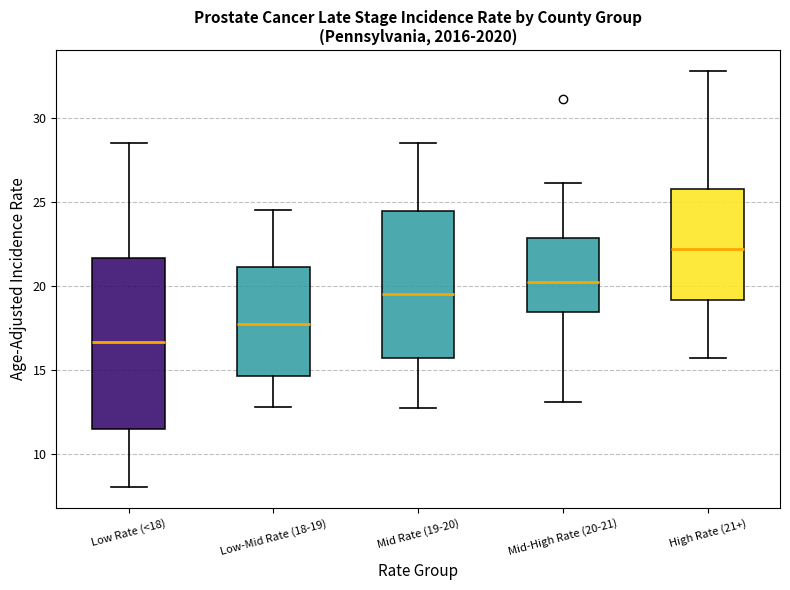

Which box is the tallest, from its lower edge to its upper edge?

Low Rate (<18)